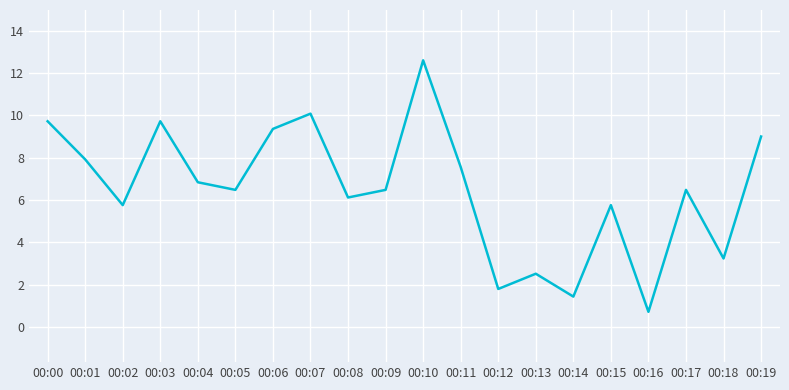

What is the change in value from 00:05 to 00:15?

-0.7